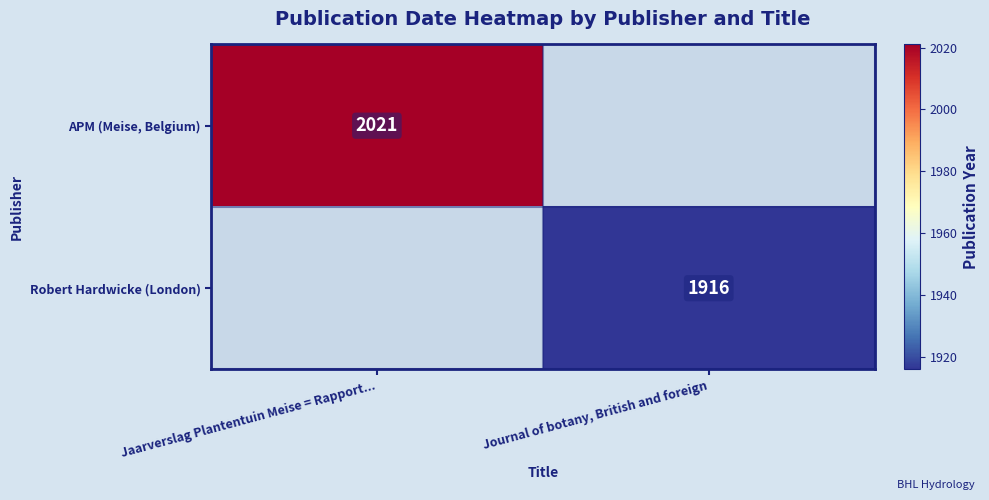

True or false: Robert Hardwicke (London) has a value of 2688 at Journal of botany, British and foreign.

False